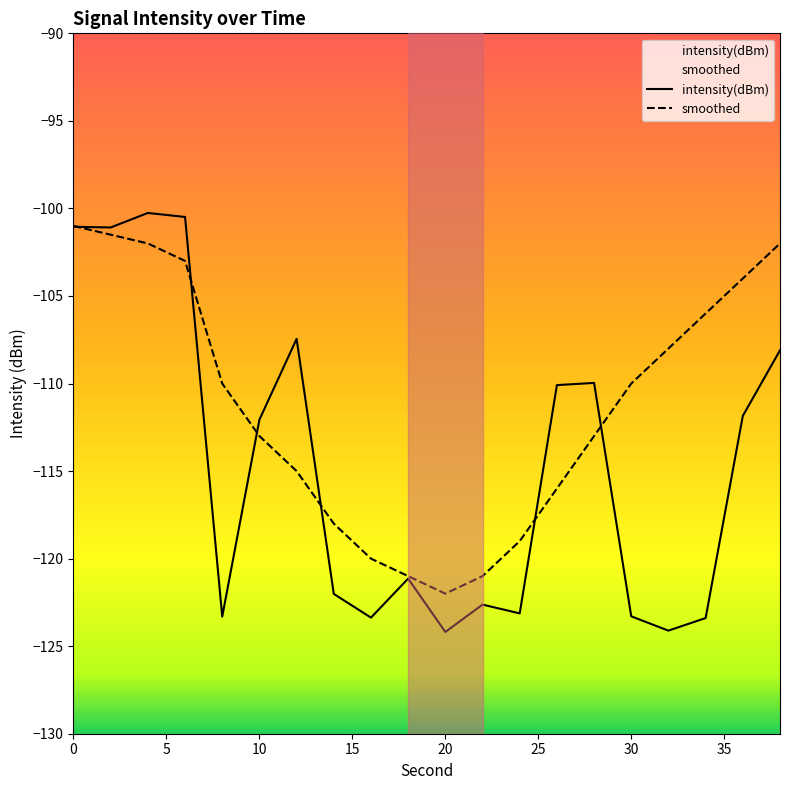

Rank the categories by smoothed value from lowest to highest.

10, 9, 11, 40, 12, 35, 13, 30, 25, 14, 20, 15, 16, 17, 18, 15, 10, 19, 5, 0